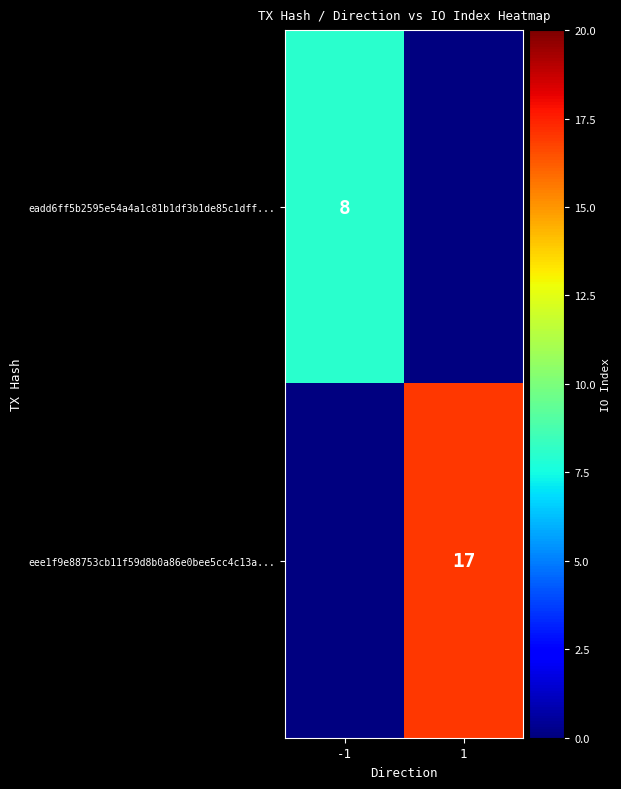

The value of eee1f9e88753cb11f59d8b0a86e0bee5cc4c13a... at 1 is 17. True or false?

True